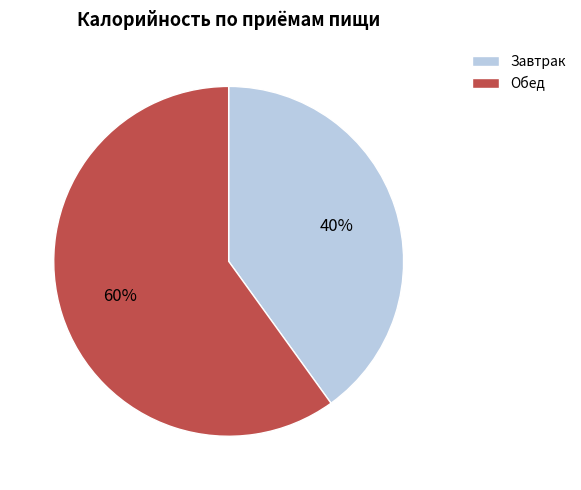

Is Завтрак the majority of the pie?

No